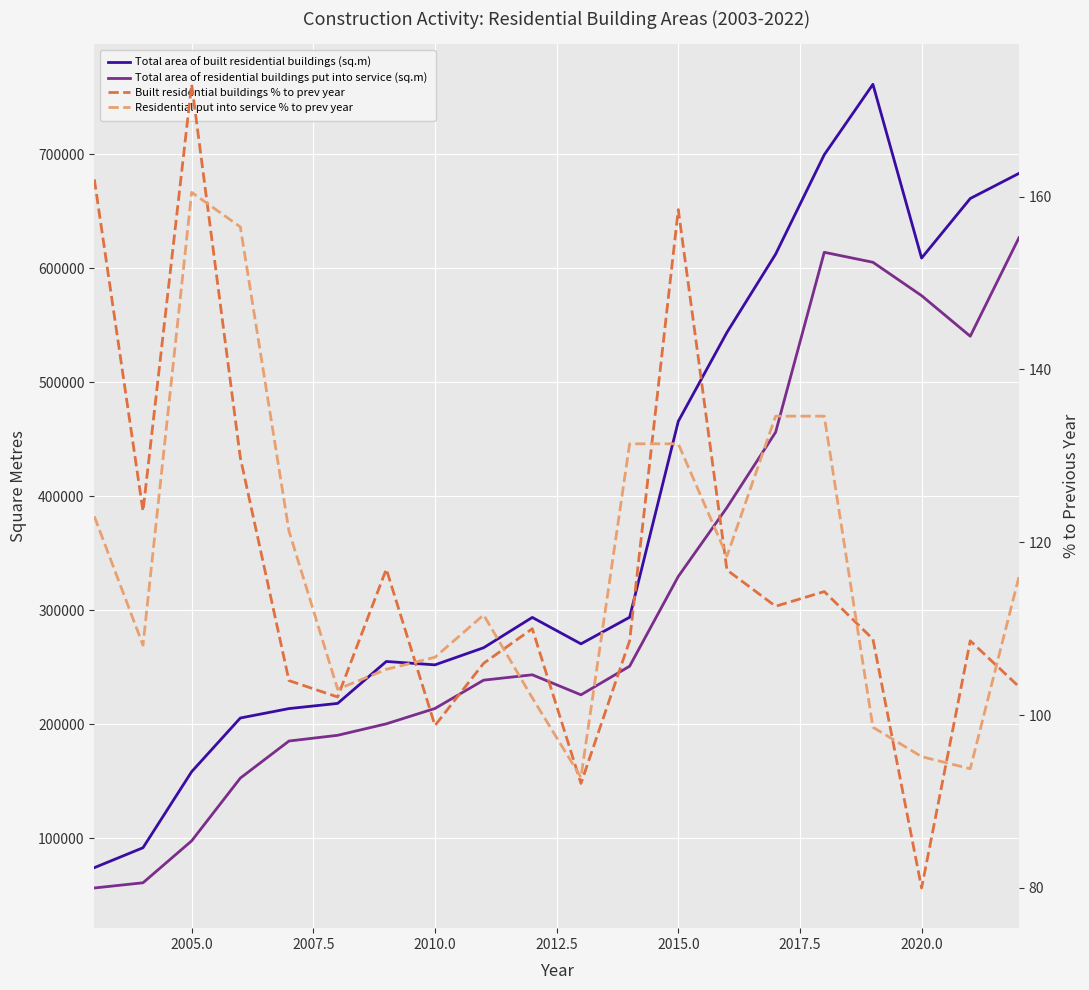

Does the chart display data point markers on the line(s)?

No